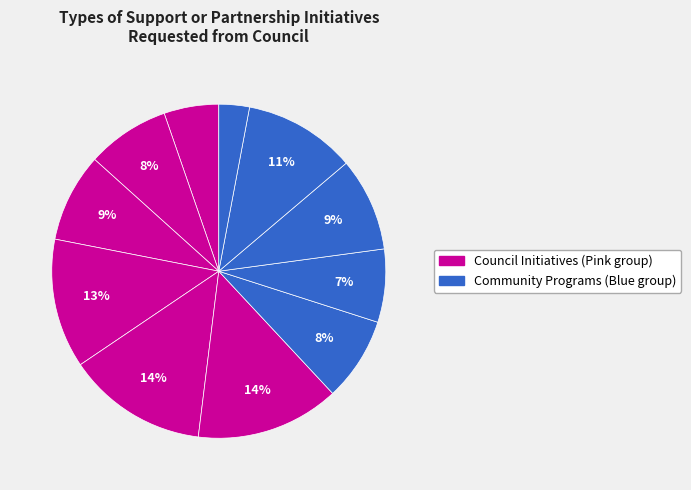

How many slices are in this pie chart?

11